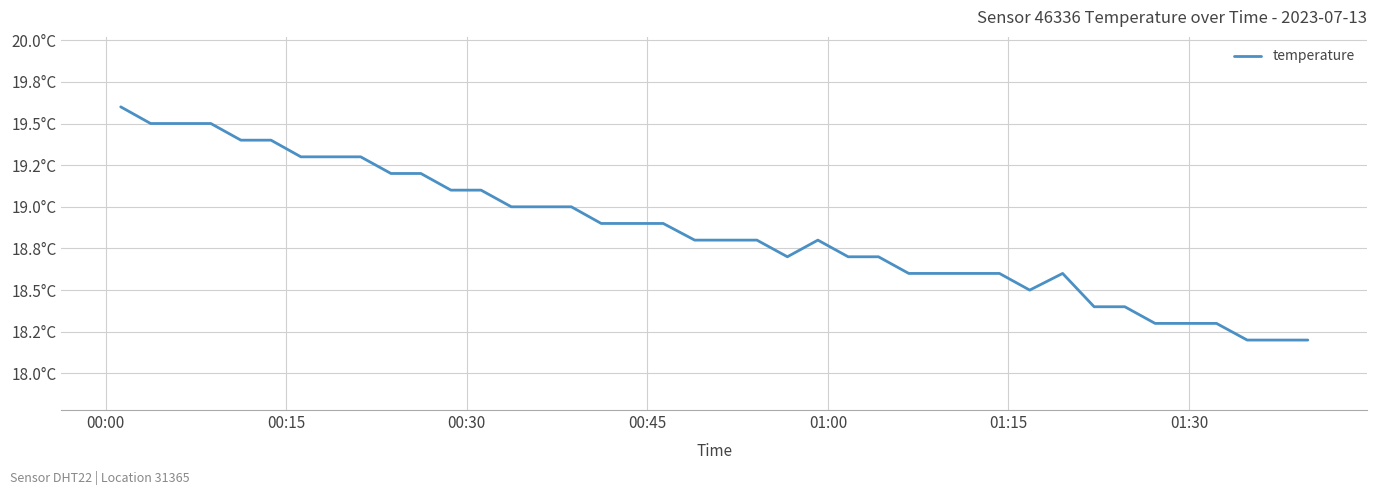

What is the greatest value displayed?

19.6